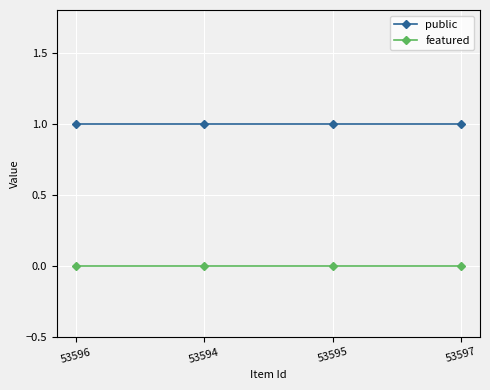

What are all the series names shown in the legend?

public, featured